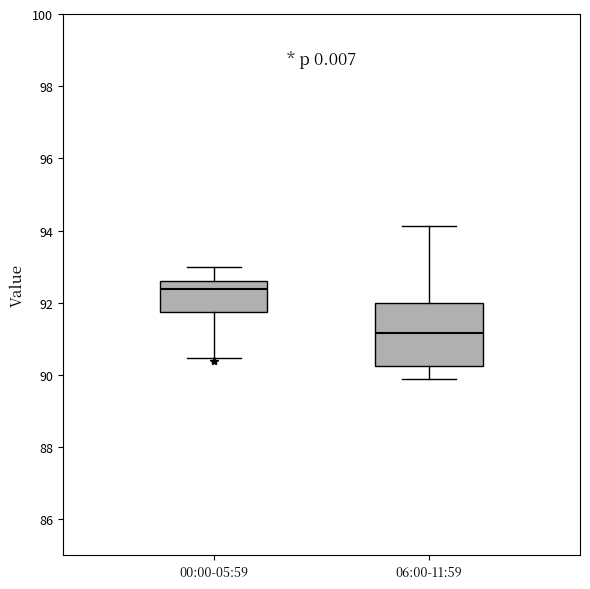

Reading left to right, transcribe this box plot: for each box, give where its median line is, the range the box spans, and where its two whiskers end, as read against the y-axis. The values are not printed on the chart, so give them approximately, as read against the axis.

00:00-05:59: median 92.4, box 91.8 to 92.6, whiskers 90.4 to 93.0
06:00-11:59: median 91.2, box 90.2 to 92.0, whiskers 89.8 to 94.2